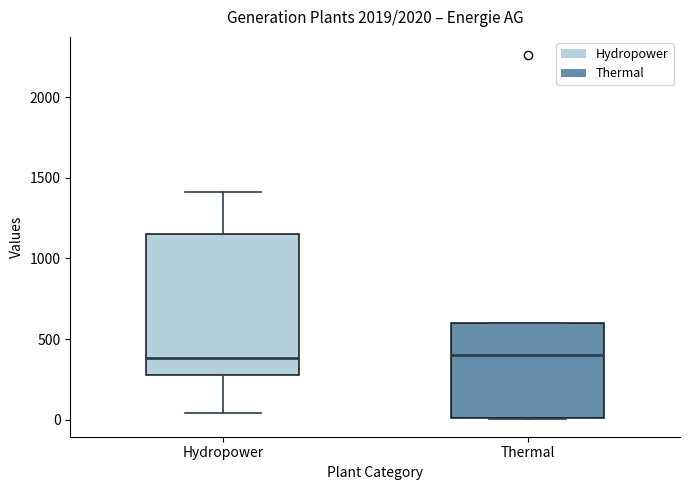

Reading left to right, transcribe this box plot: for each box, give where its median line is, the range the box spans, and where its two whiskers end, as read against the y-axis. The values are not printed on the chart, so give them approximately, as read against the axis.

Hydropower: median 400, box 300 to 1150, whiskers 50 to 1400
Thermal: median 400, box 0 to 600, whiskers 0 to 600